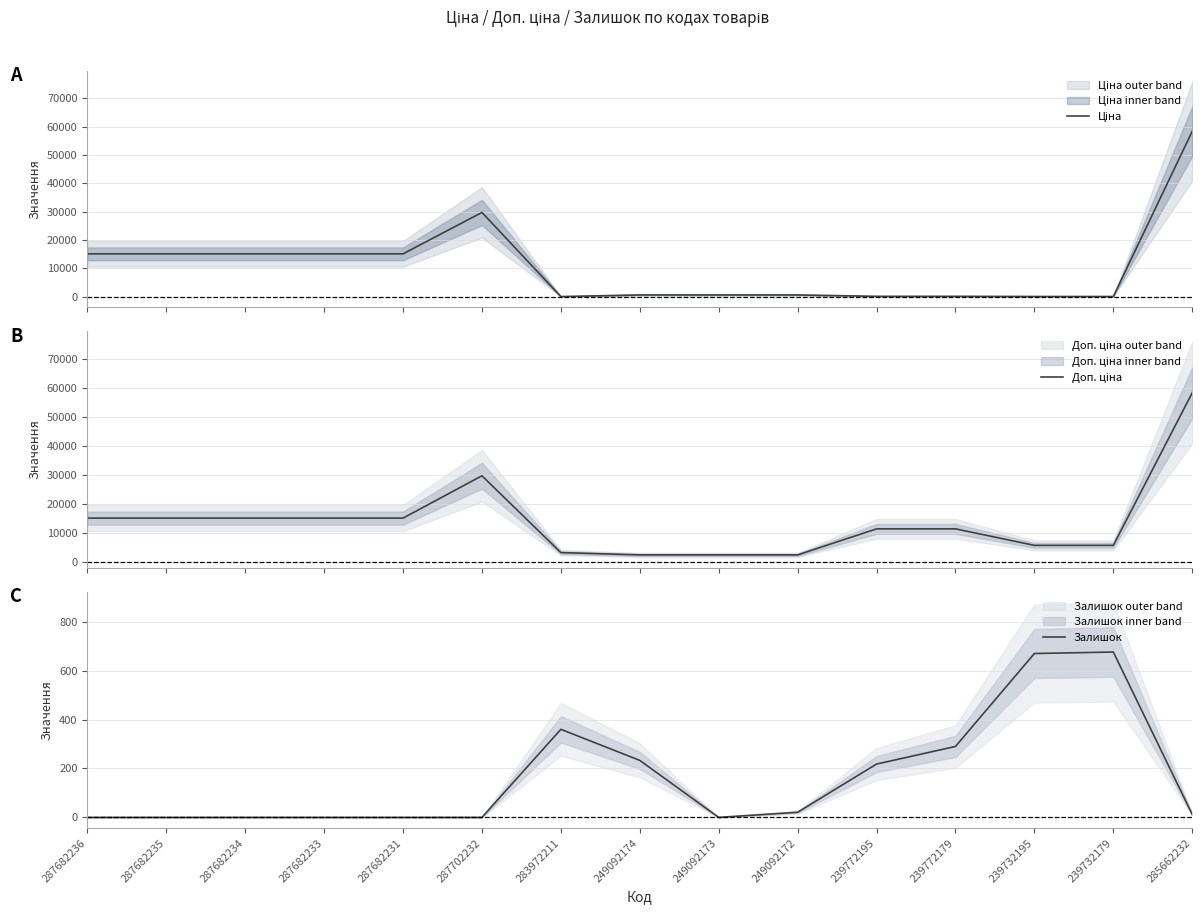

What is the label of the 13th point from the left?

239732195